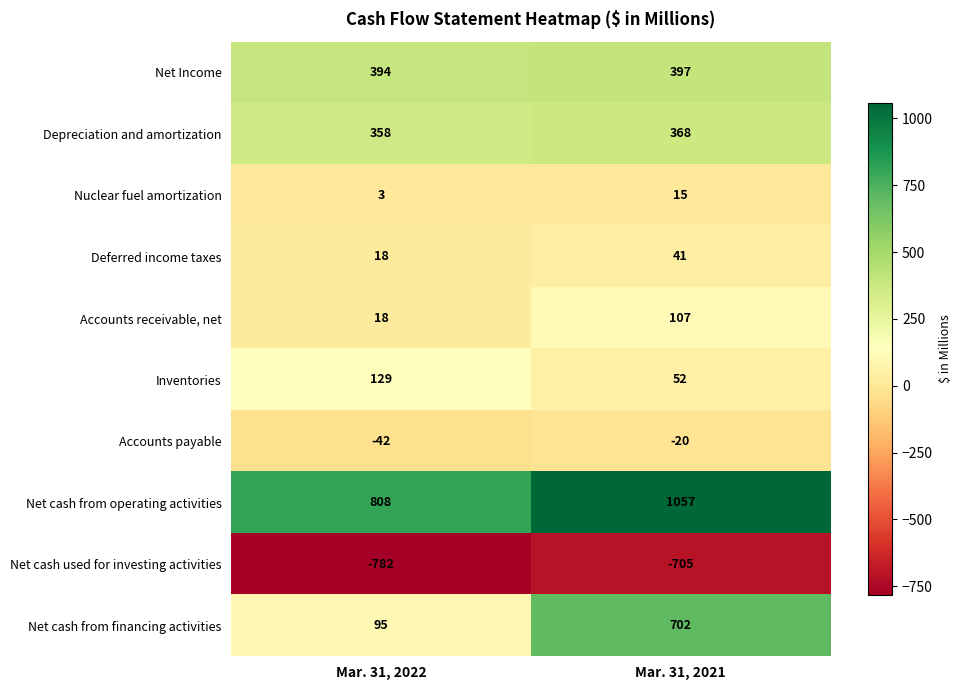

List the series in order of their peak value, highest first.

Net cash from operating activities, Net cash from financing activities, Net Income, Depreciation and amortization, Inventories, Accounts receivable, net, Deferred income taxes, Nuclear fuel amortization, Accounts payable, Net cash used for investing activities